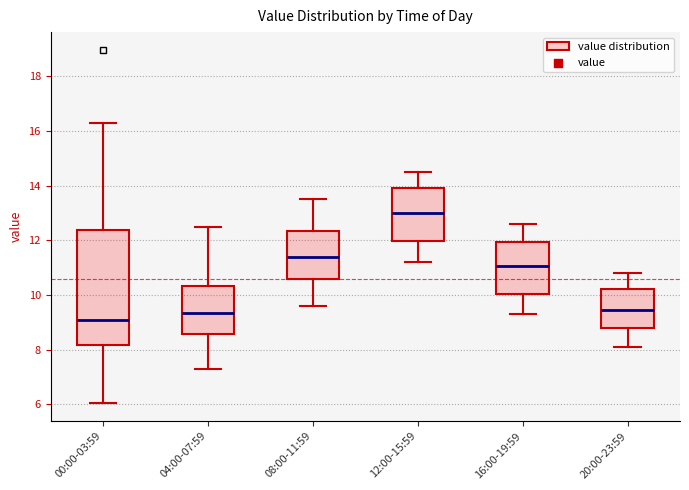

Which box has the lowest median line?

00:00-03:59